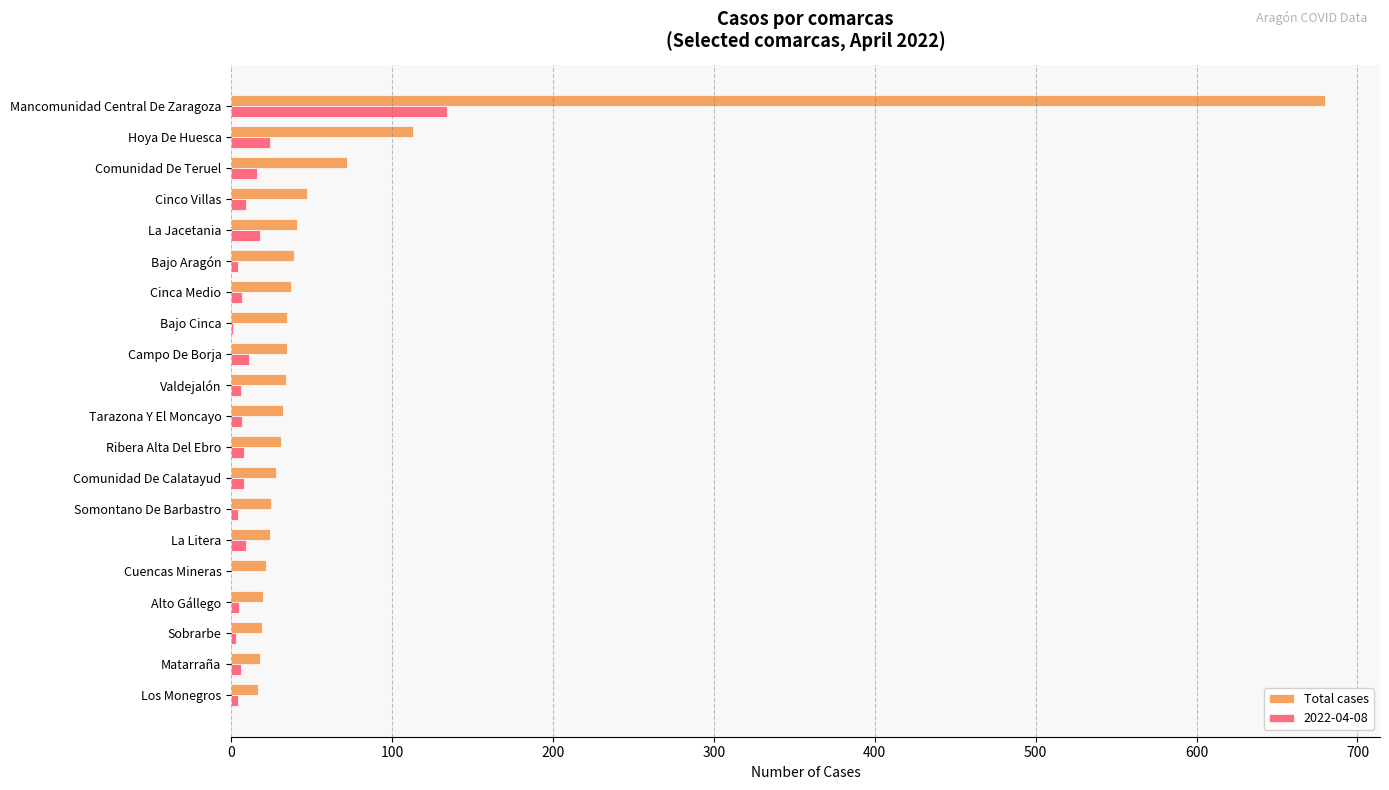

Which category has the highest value across all series?

Mancomunidad Central De Zaragoza